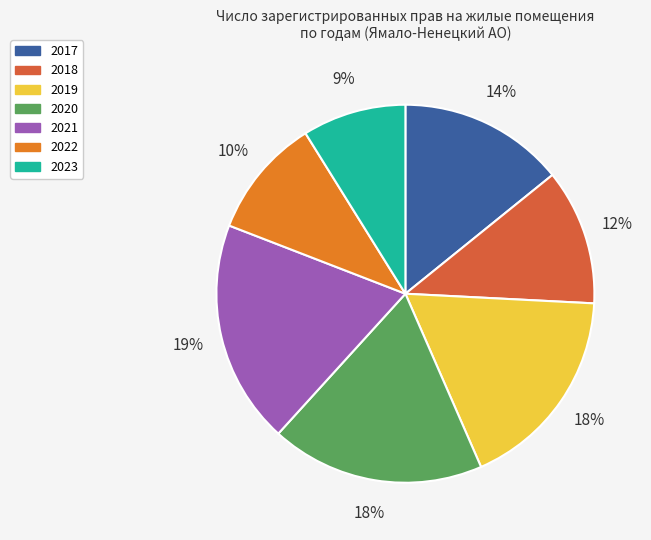

What percentage is the 2021 slice, to the nearest percent?

19%